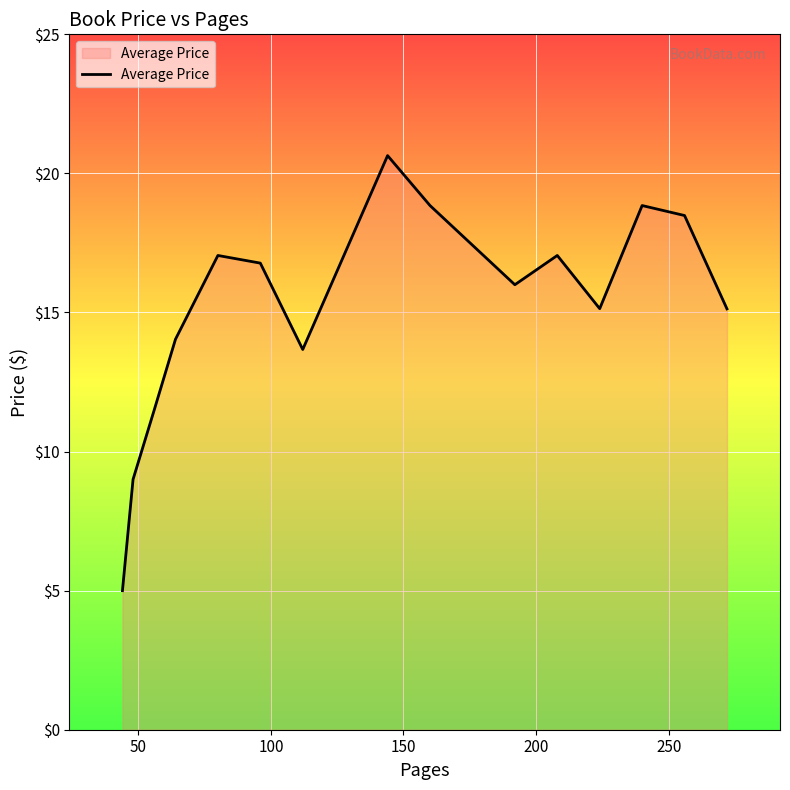

What is the smallest value displayed?

5.0